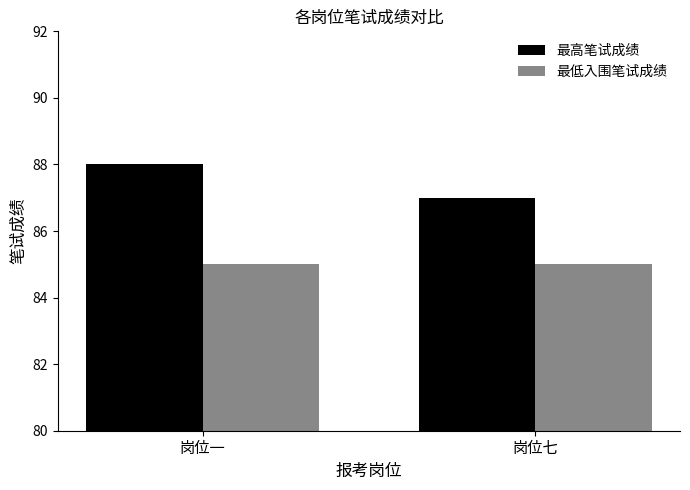

Does the chart contain any negative values?

No